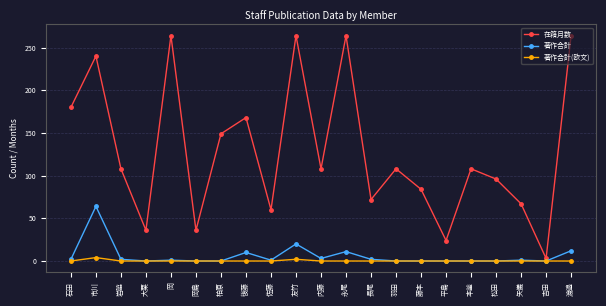

What is the spread (max minus min) of values at 吉田?

3